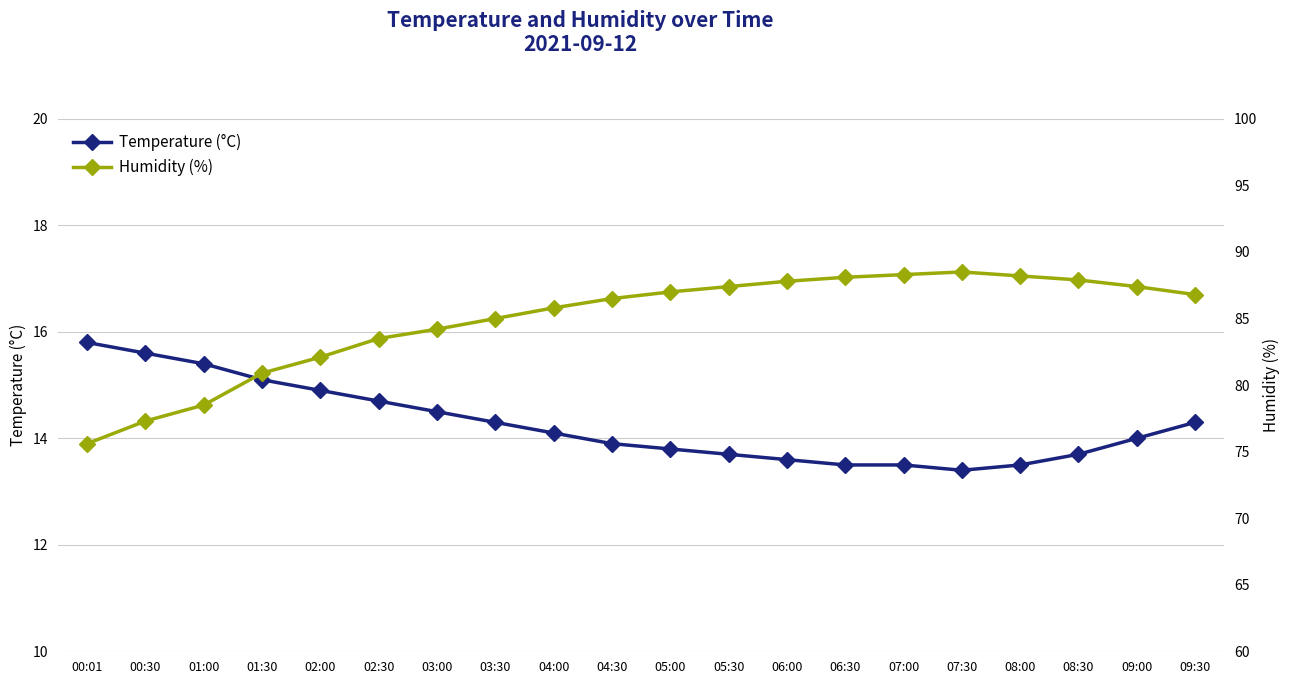

What position from the left is 07:00?

15